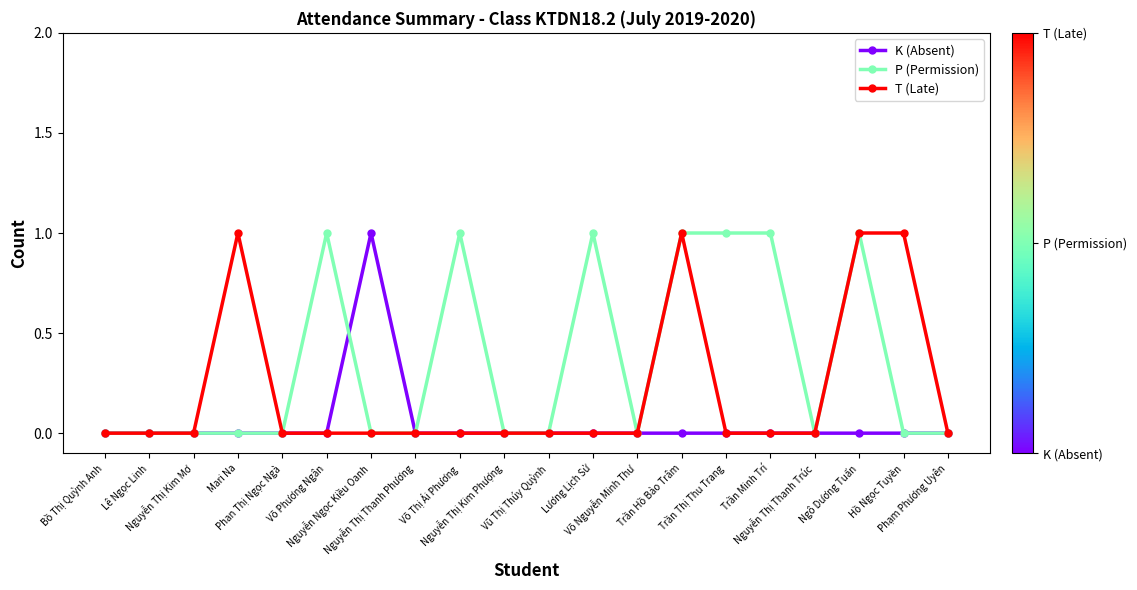

Which series has the largest total across all categories?

P (Permission)